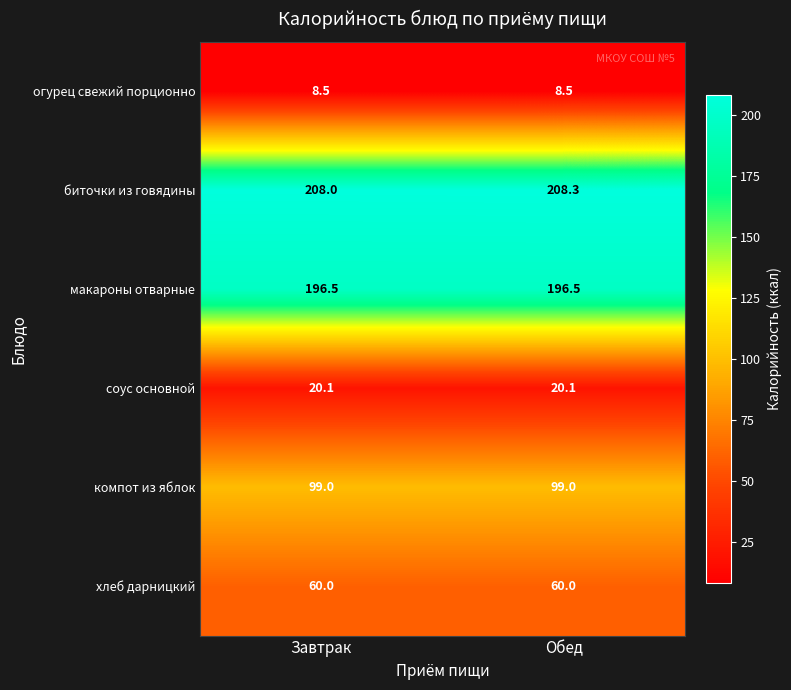

Reading left to right, list all the values displayed in this chart.

огурец свежий порционно: 8.5	8.5
биточки из говядины: 208.0	208.3
макароны отварные: 196.5	196.5
соус основной: 20.1	20.1
компот из яблок: 99.0	99.0
хлеб дарницкий: 60.0	60.0